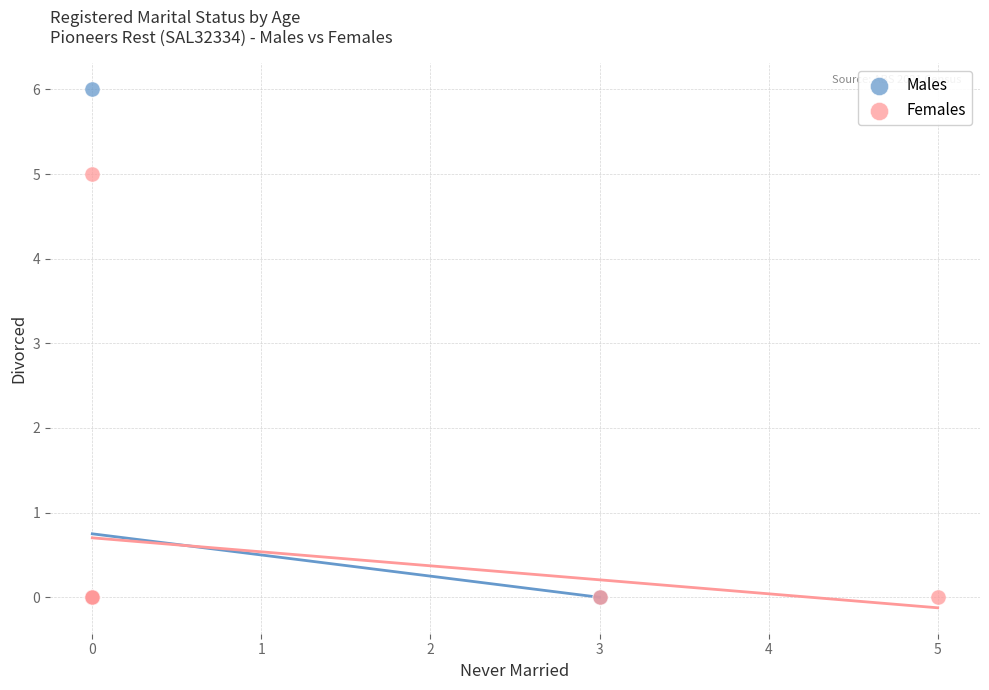

Which series reaches the maximum Y coordinate?

Males